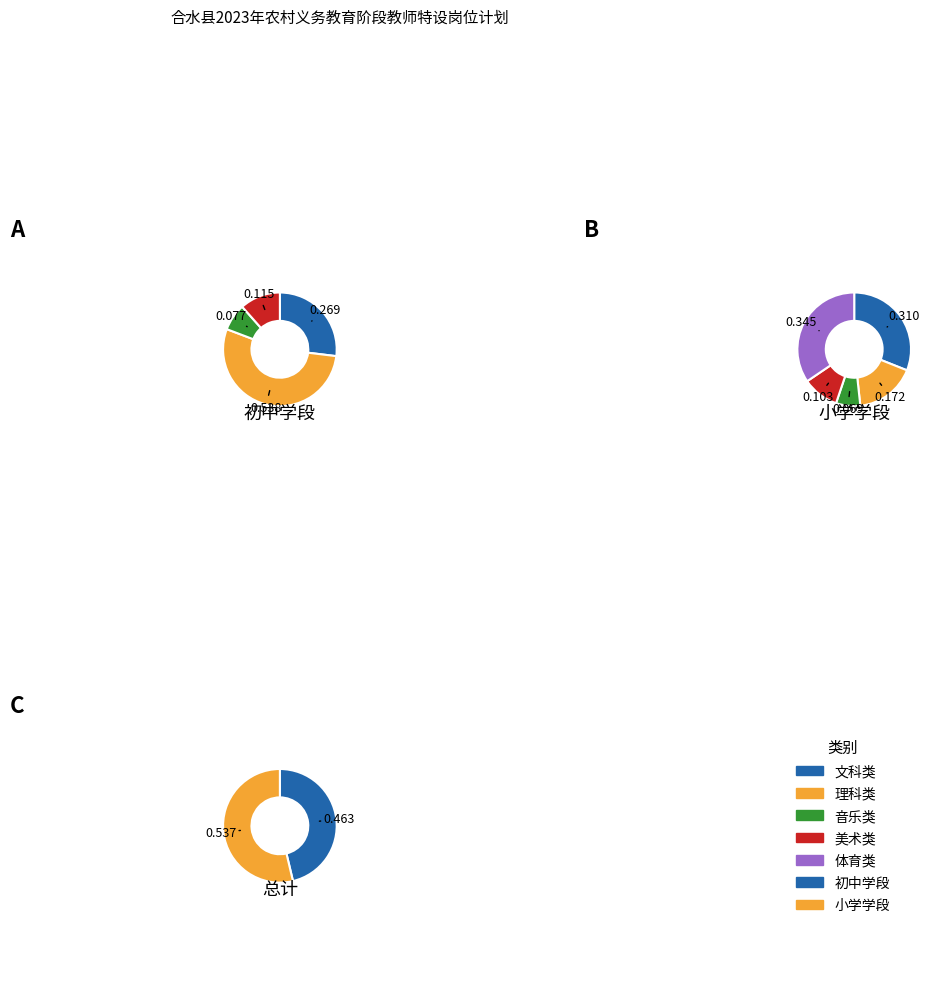

To the nearest percent, what is the difference between the largest and smallest slice percentages?

7%